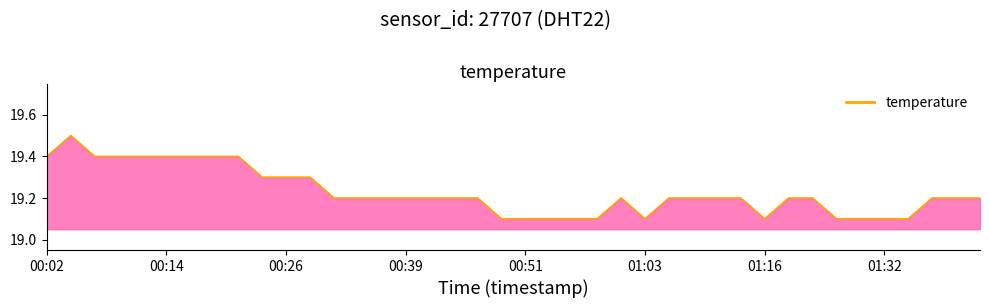

What is the maximum value shown in the chart?

19.5